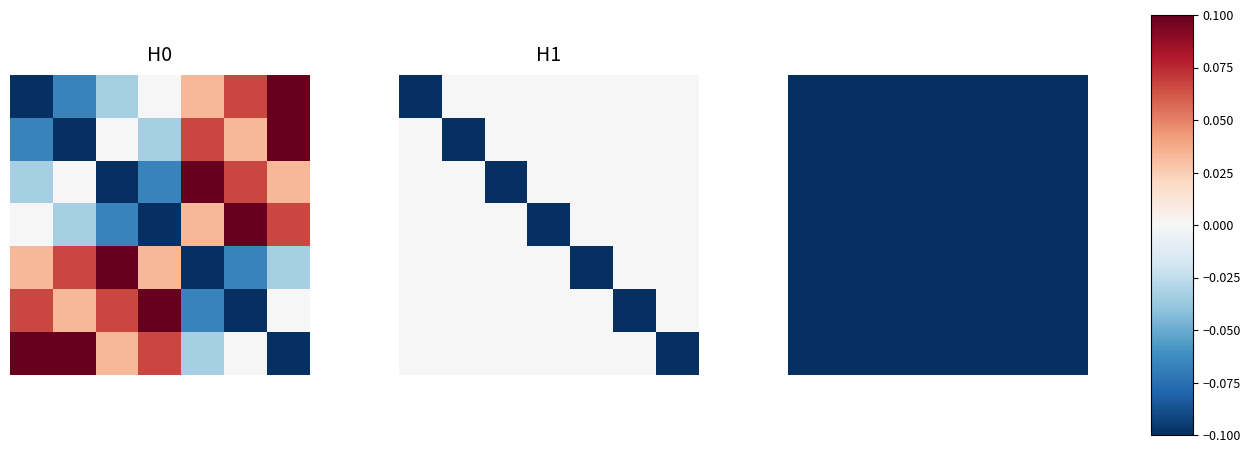

How many data points in ADMINISTRACION are less than 0?

2